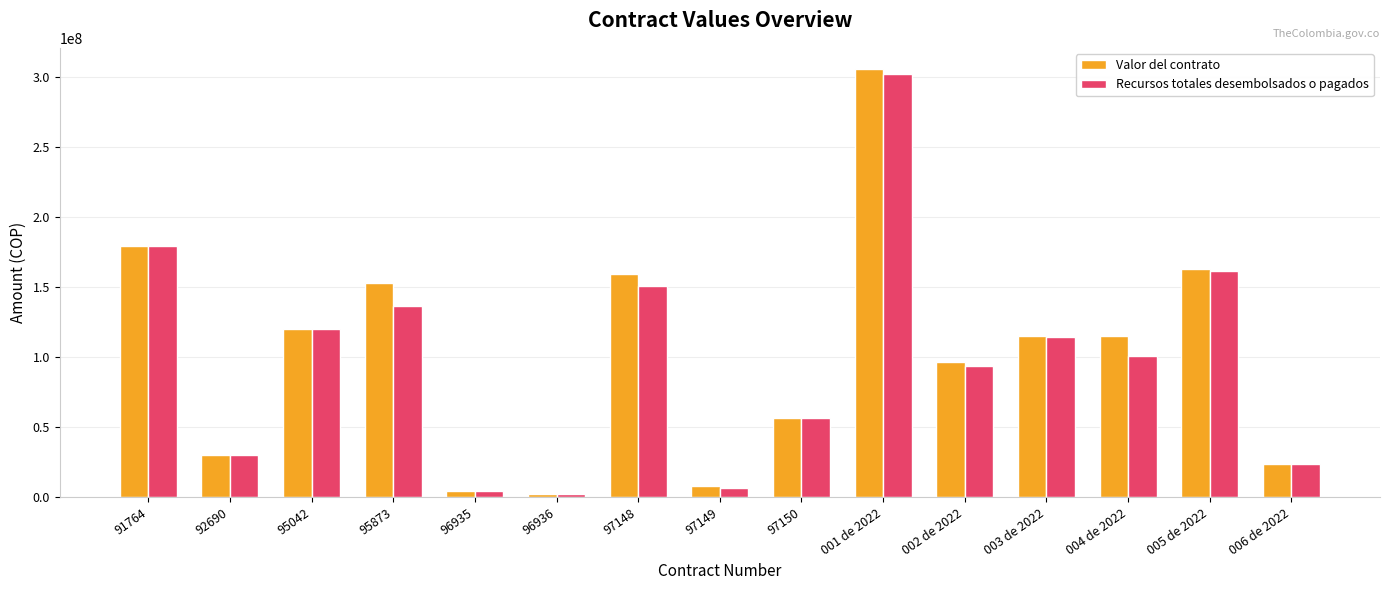

How many bars are there in total?

30